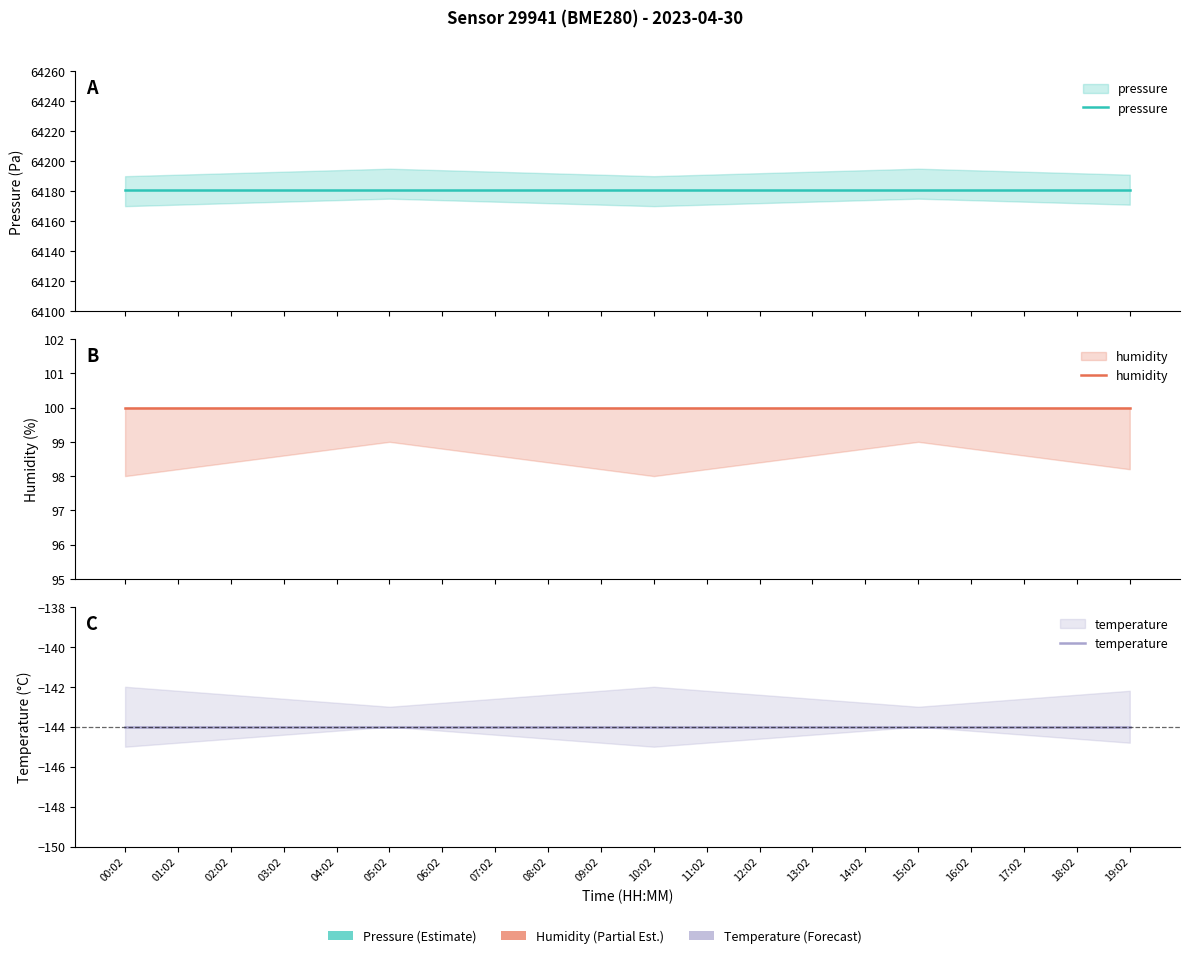

Which has a higher value, 10:02 or 12:02?

10:02